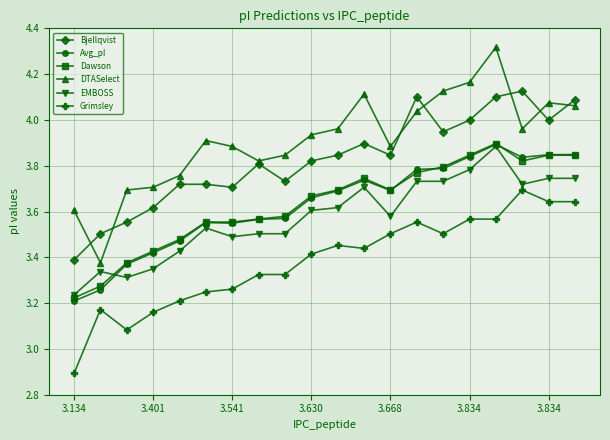

What is the difference between the maximum and minimum values in the DTASelect series?

0.9